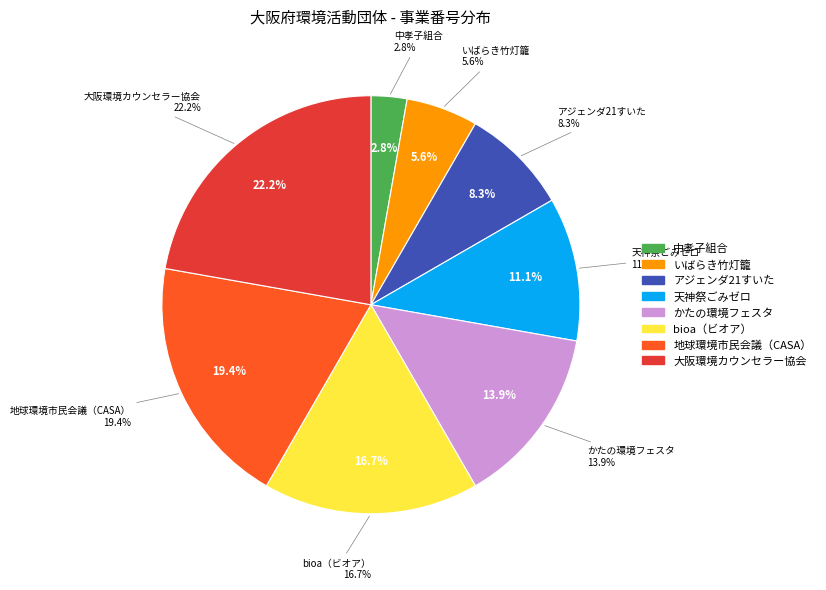

Is it true that bioa（ビオア） is 17% of the pie?

True